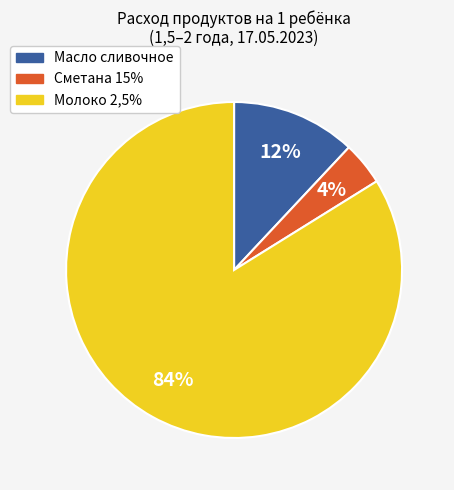

Is it true that Молоко 2,5% is 94% of the pie?

False